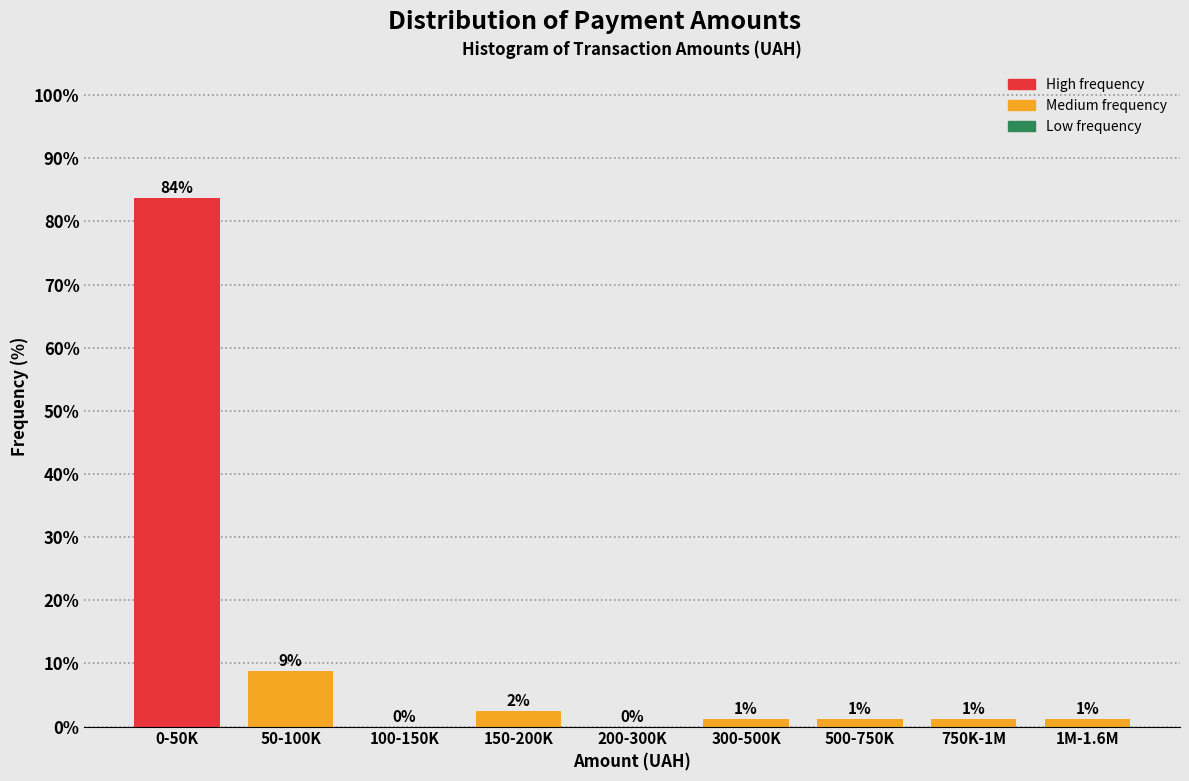

Are the bars horizontal?

No